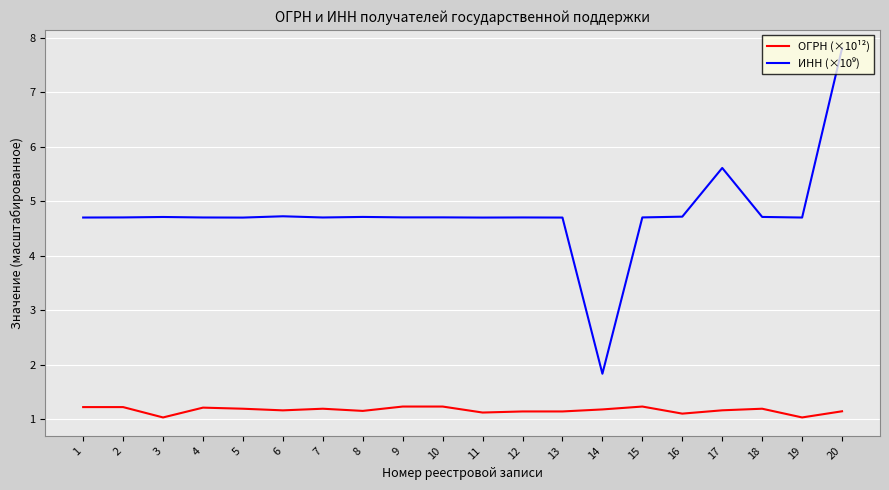

The value of ОГРН (×10¹²) at 7 is 0.8. True or false?

False